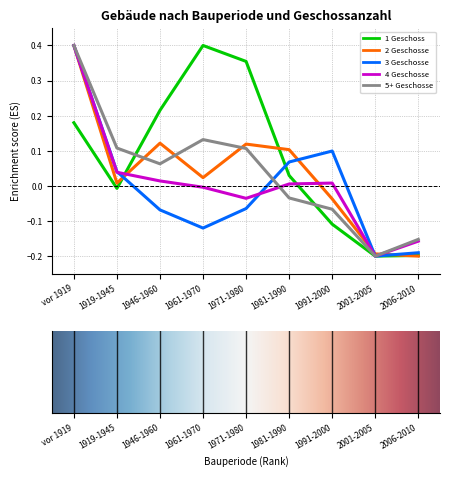

What position from the right is vor 1919?

9